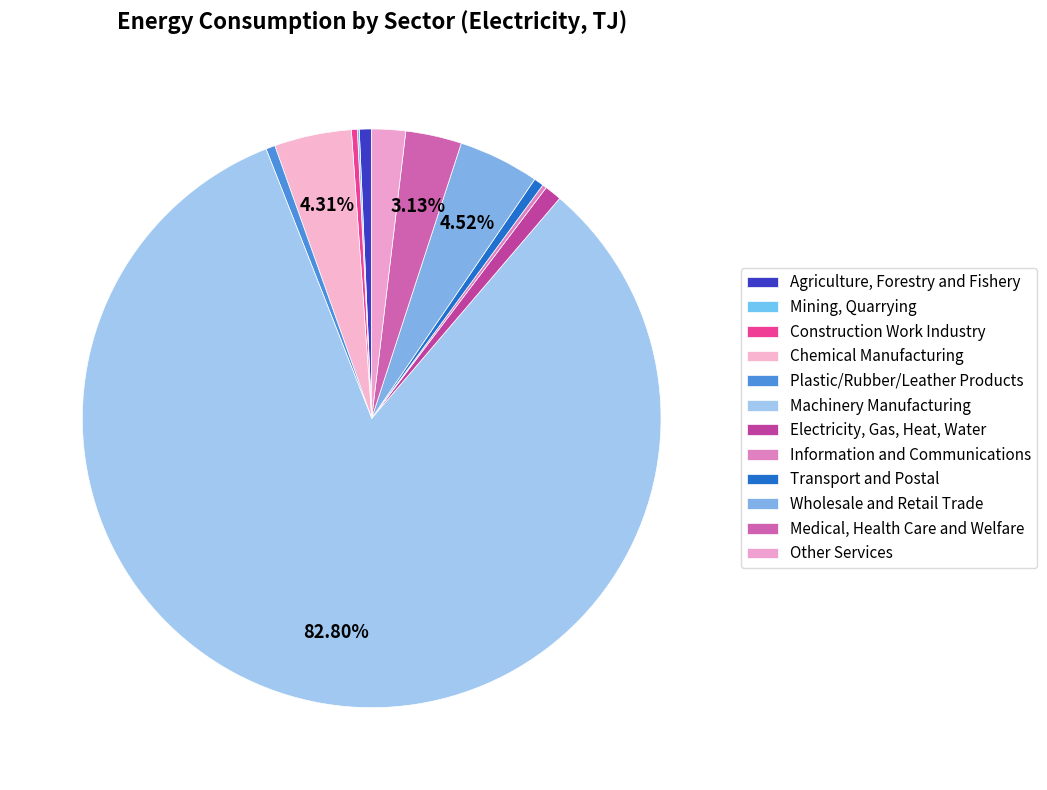

Is the sum of Other Services and Plastic/Rubber/Leather Products greater than half?

No